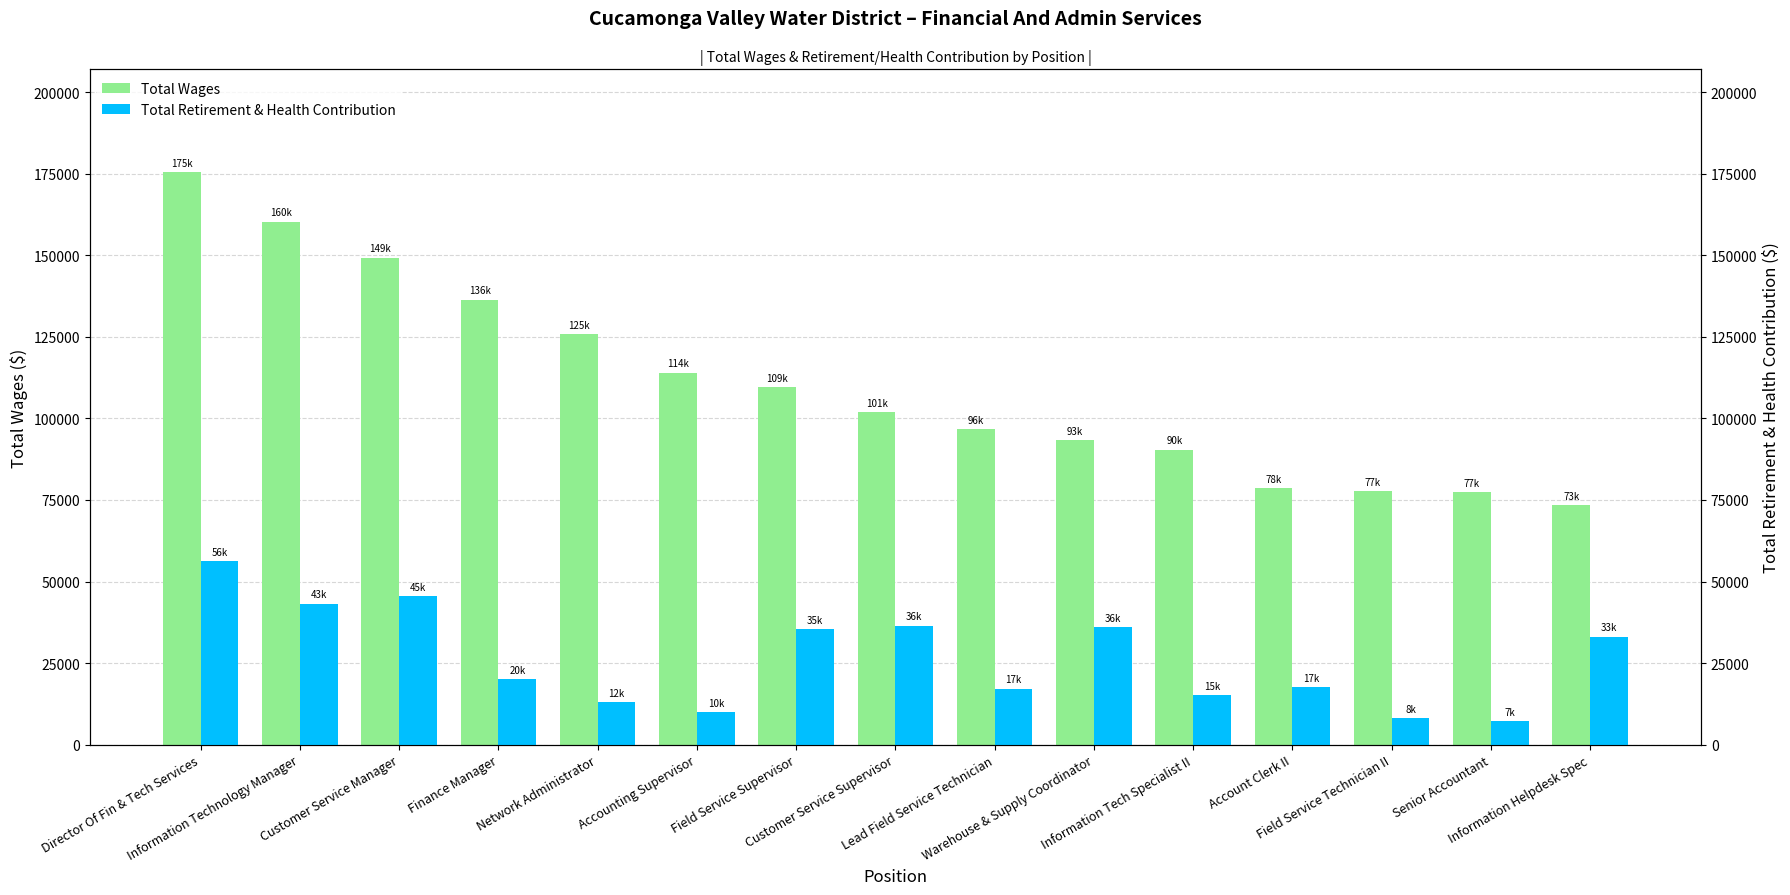

What is the value of the Total Wages bar at the 6th from the left?

114025